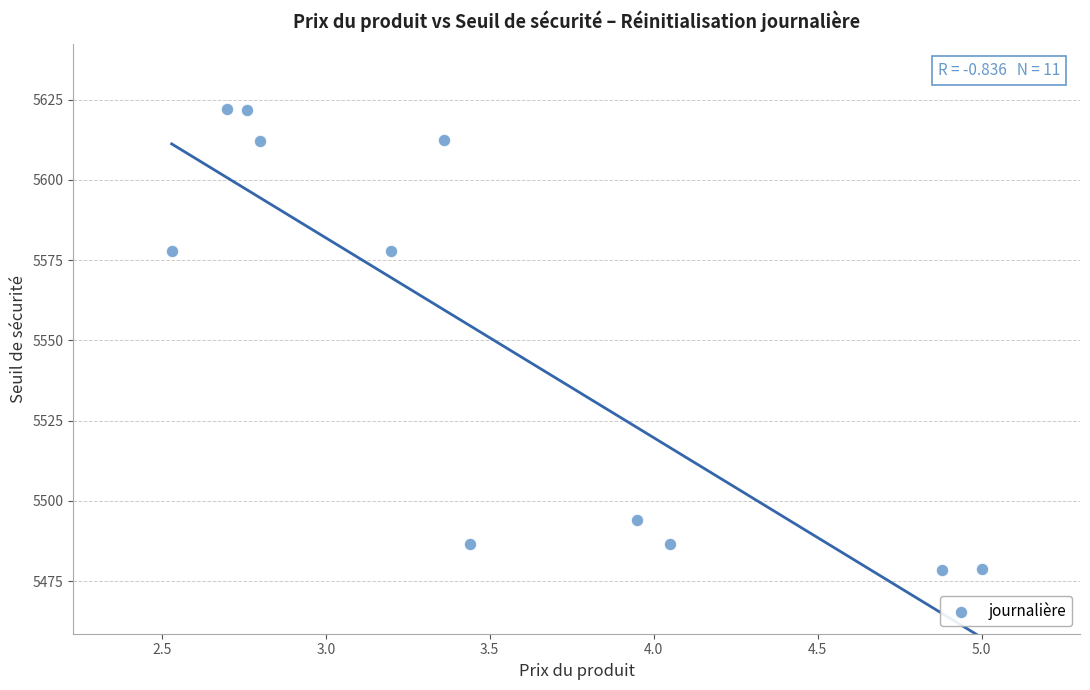

What is the range of Y values (max minus min)?

143.6